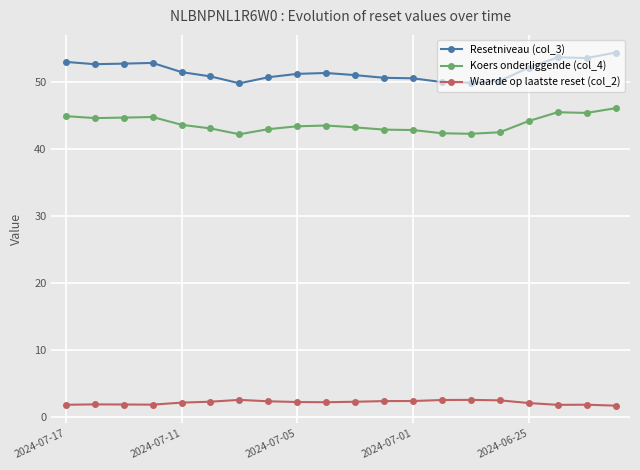

What is the smallest value displayed?

1.8